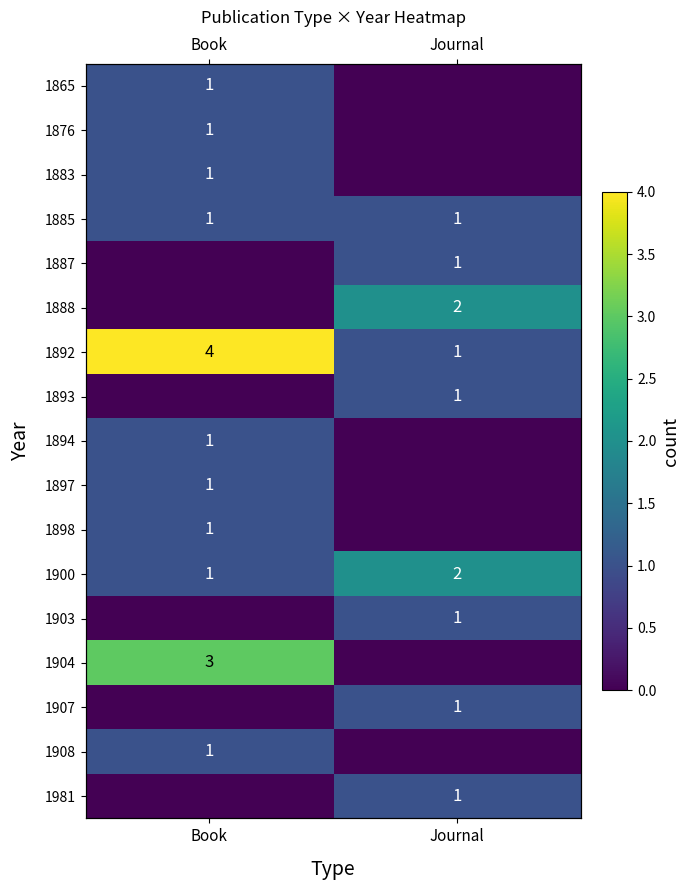

At which label is 1883 closest to 0?

Journal